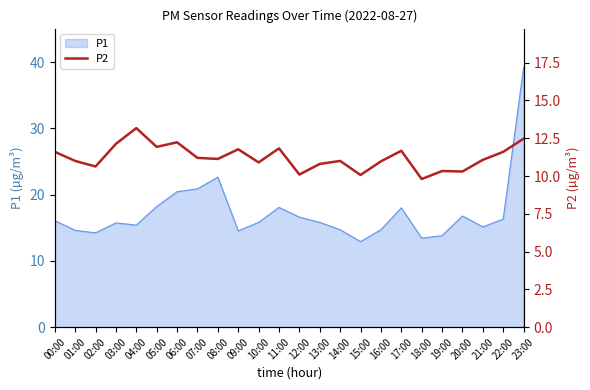

At which label is P1 closest to 26?

08:00